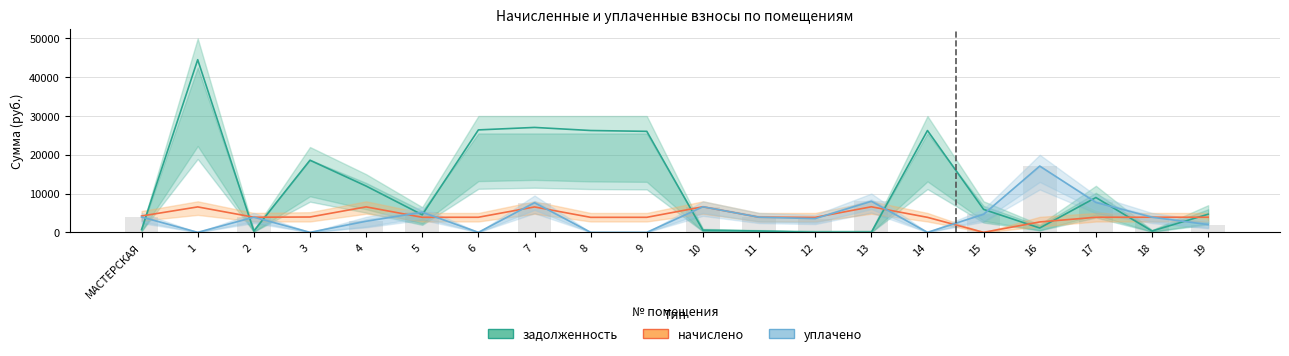

Reading left to right, list all the values displayed in this chart.

задолженность: МАСТЕРСКАЯ=701.5	1=44520.9	2=342.8	3=18598.3	4=11936.6	5=4522.7	6=26416.0	7=27053.9	8=26257.2	9=26041.2	10=549.2	11=342.8	12=0.0	13=0.0	14=26257.2	15=5915.8	16=1118.0	17=8977.2	18=342.8	19=4675.5
начислено: МАСТЕРСКАЯ=4212.0	1=6559.8	2=3900.0	3=3954.6	4=6567.6	5=3876.6	6=3892.2	7=6552.0	8=3868.8	9=3876.6	10=6591.0	11=3900.0	12=3861.0	13=6591.0	14=3868.8	15=0.0	16=2683.2	17=3884.4	18=3900.0	19=3900.0
уплачено: МАСТЕРСКАЯ=3952.0	1=0.0	2=3900.0	3=0.0	4=2858.0	5=5168.8	6=0.0	7=7629.0	8=0.0	9=0.0	10=6591.0	11=3900.0	12=3539.9	13=8003.9	14=0.0	15=4650.0	16=17092.7	17=7705.0	18=3900.0	19=2000.0